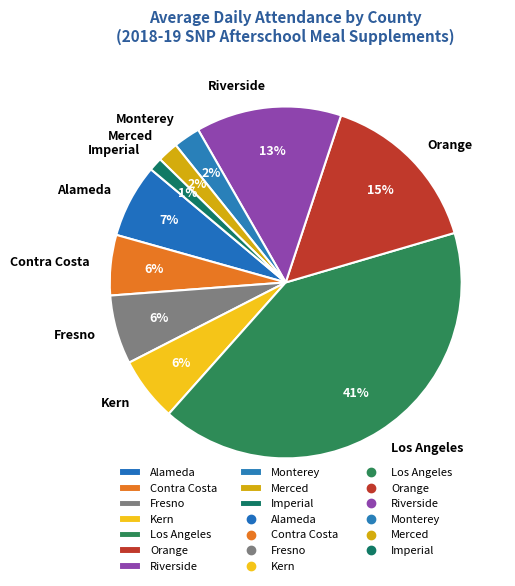

Between Riverside and Imperial, which is larger?

Riverside